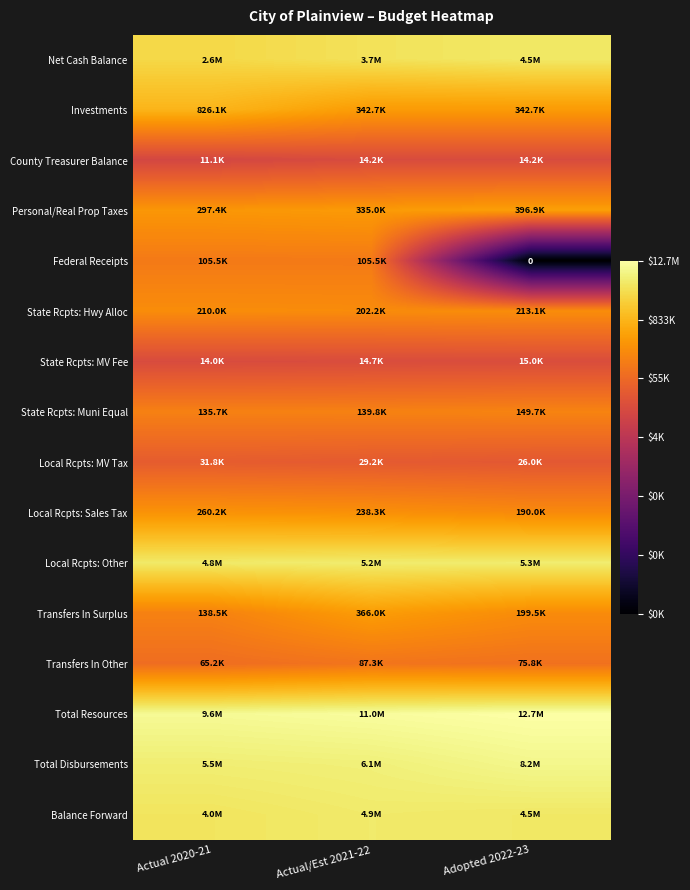

Which has a higher value, Actual/Est 2021-22 or Adopted 2022-23?

Adopted 2022-23